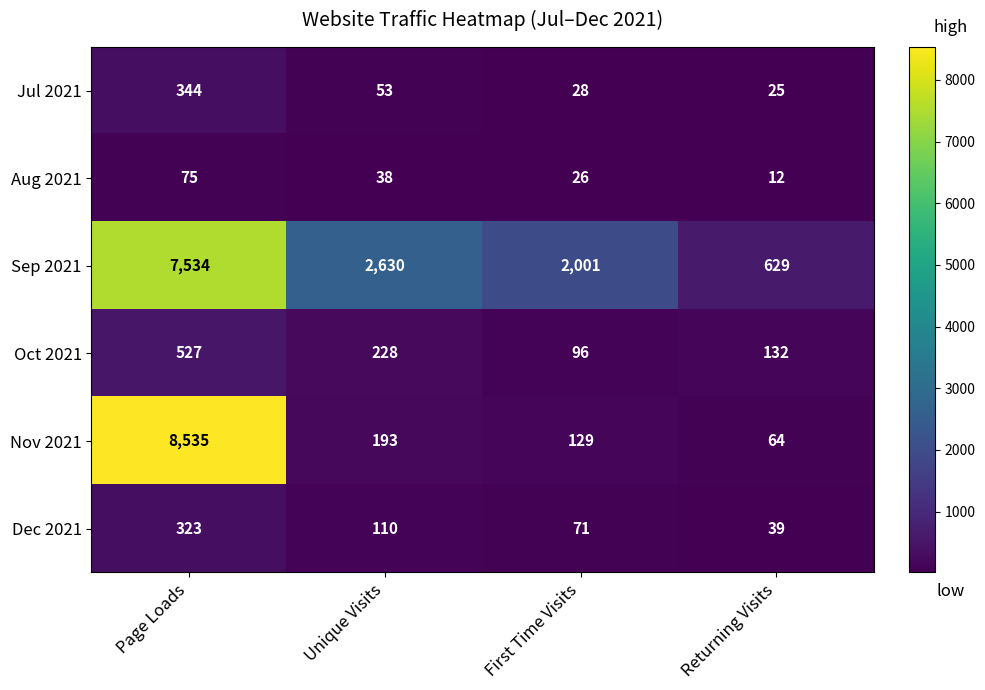

List the series in order of their peak value, lowest first.

Aug 2021, Dec 2021, Jul 2021, Oct 2021, Sep 2021, Nov 2021